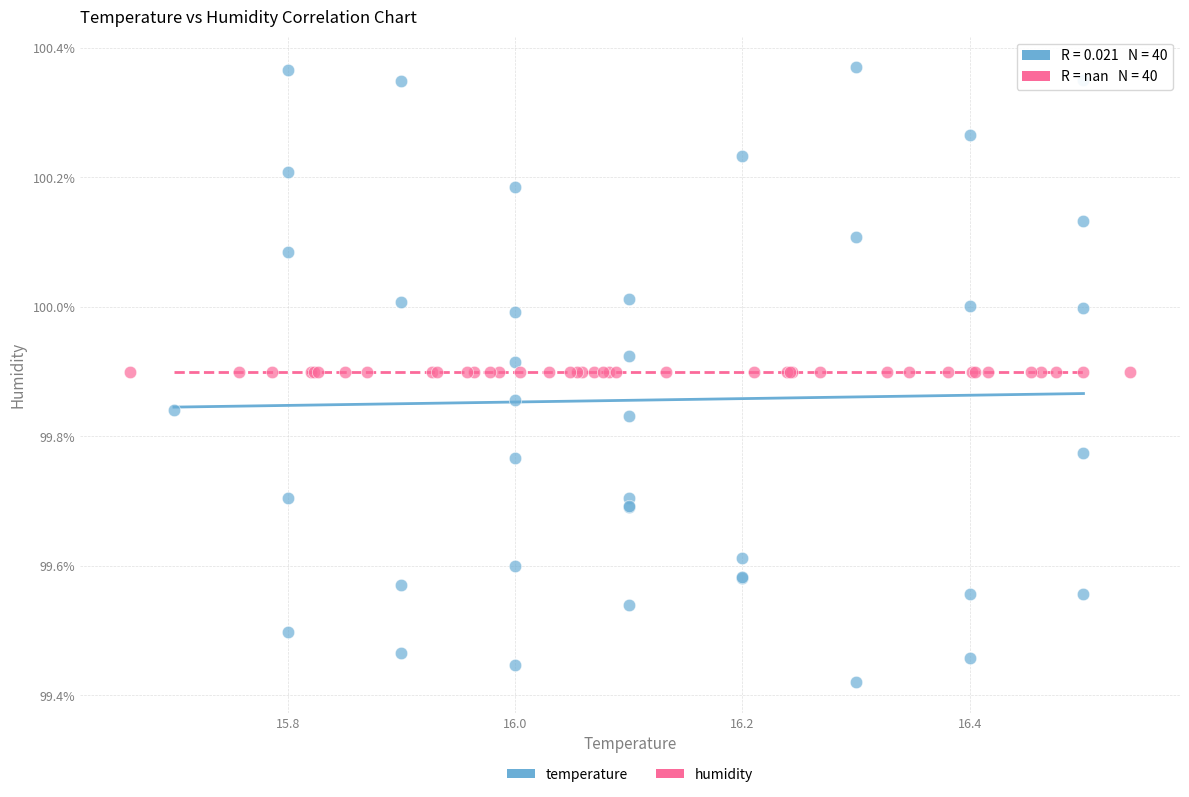

What are all the series names shown in the legend?

temperature, humidity